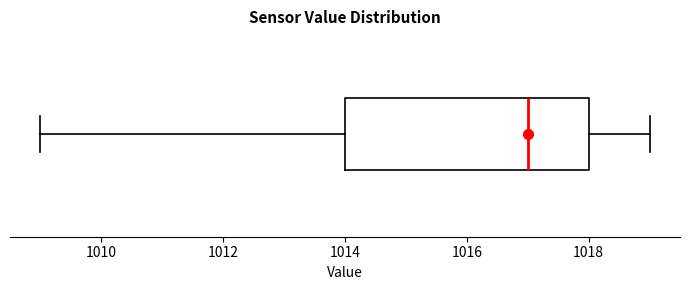

Where is the left edge of the box on the x-axis? The values are not printed on the chart, so give them approximately, as read against the axis.

1014